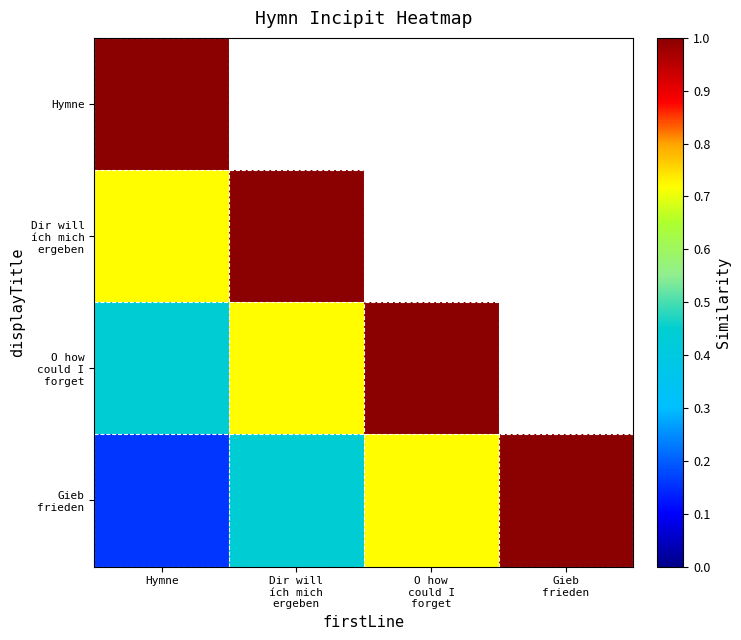

What is the sum of all Gieb frieden values?

2.3